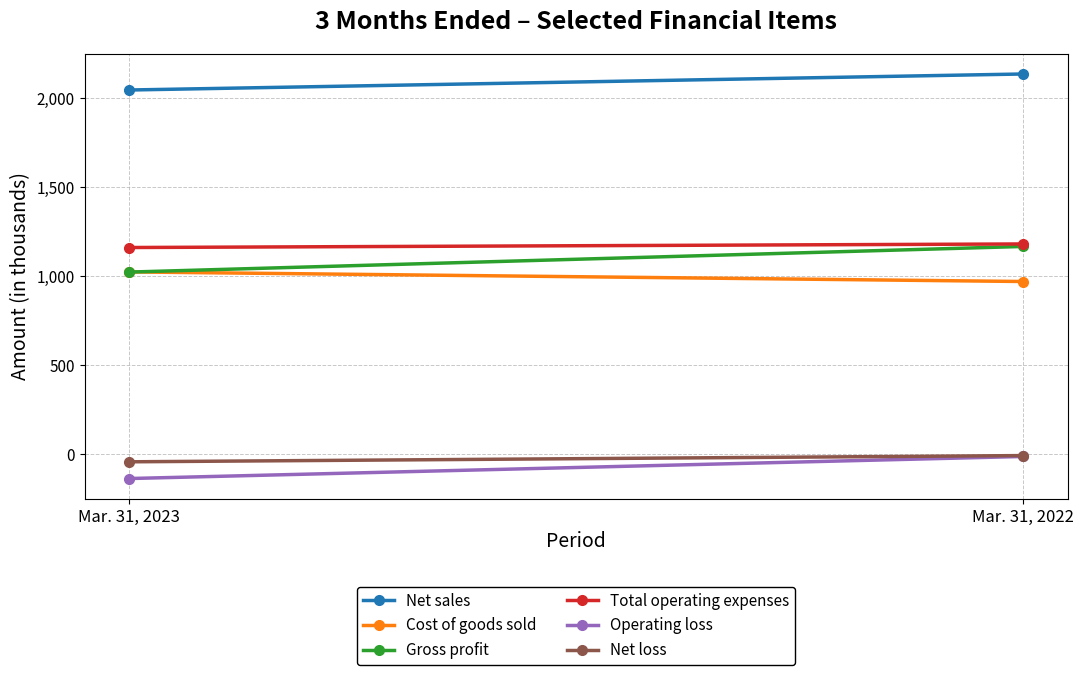

What is the total value across all series at Mar. 31, 2023?

5068